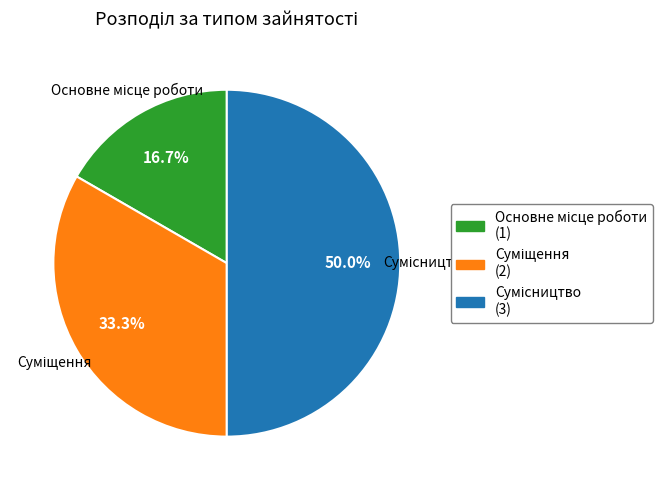

To the nearest percent, what portion does Основне місце роботи represent?

17%